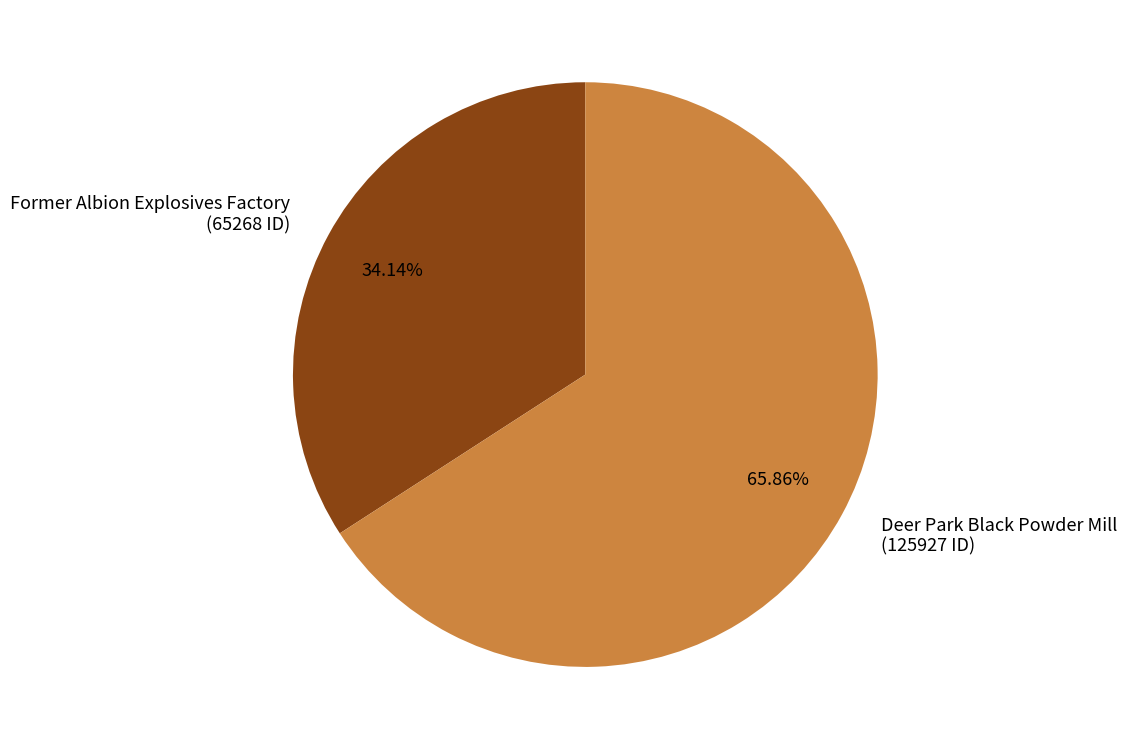

True or false: Deer Park Black Powder Mill accounts for 66% of the total.

True